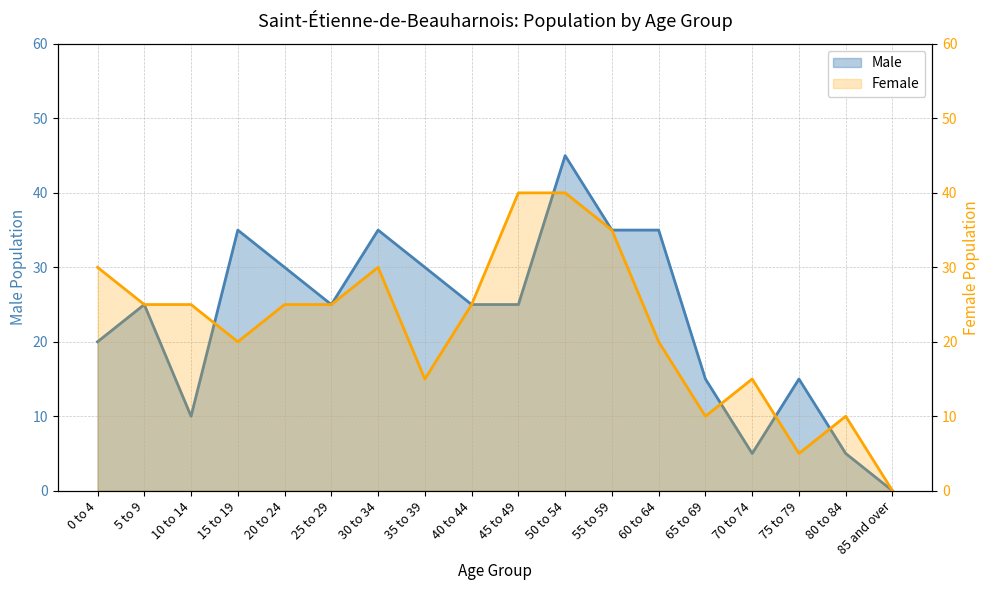

Reading left to right, list all the values displayed in this chart.

Male: 0 to 4=20	5 to 9=25	10 to 14=10	15 to 19=35	20 to 24=30	25 to 29=25	30 to 34=35	35 to 39=30	40 to 44=25	45 to 49=25	50 to 54=45	55 to 59=35	60 to 64=35	65 to 69=15	70 to 74=5	75 to 79=15	80 to 84=5	85 and over=0
Female: 0 to 4=30	5 to 9=25	10 to 14=25	15 to 19=20	20 to 24=25	25 to 29=25	30 to 34=30	35 to 39=15	40 to 44=25	45 to 49=40	50 to 54=40	55 to 59=35	60 to 64=20	65 to 69=10	70 to 74=15	75 to 79=5	80 to 84=10	85 and over=0